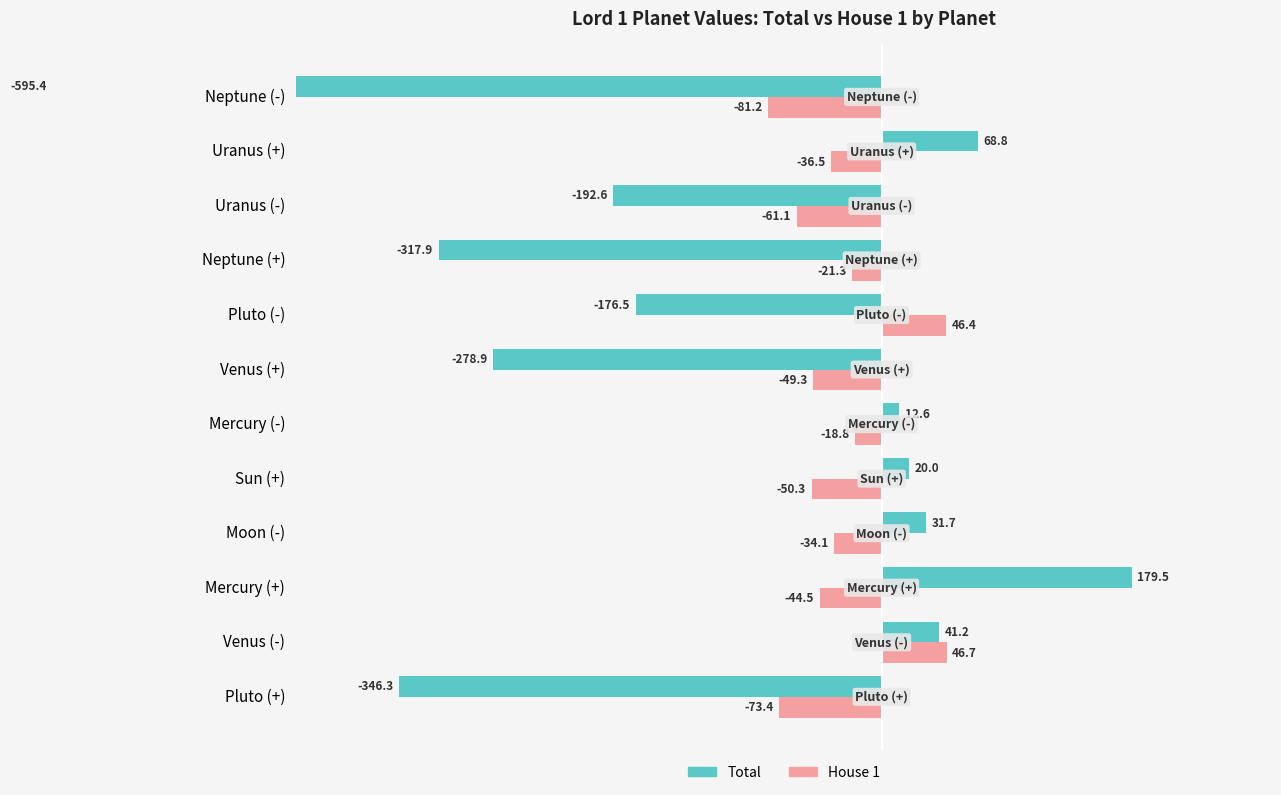

Reading right to left, transcribe all the data shown in this chart.

Total: -595.4	68.8	-192.6	-317.9	-176.5	-278.9	12.6	20.0	31.7	179.5	41.2	-346.3
House 1: -81.2	-36.5	-61.1	-21.3	46.4	-49.3	-18.8	-50.3	-34.1	-44.5	46.7	-73.4